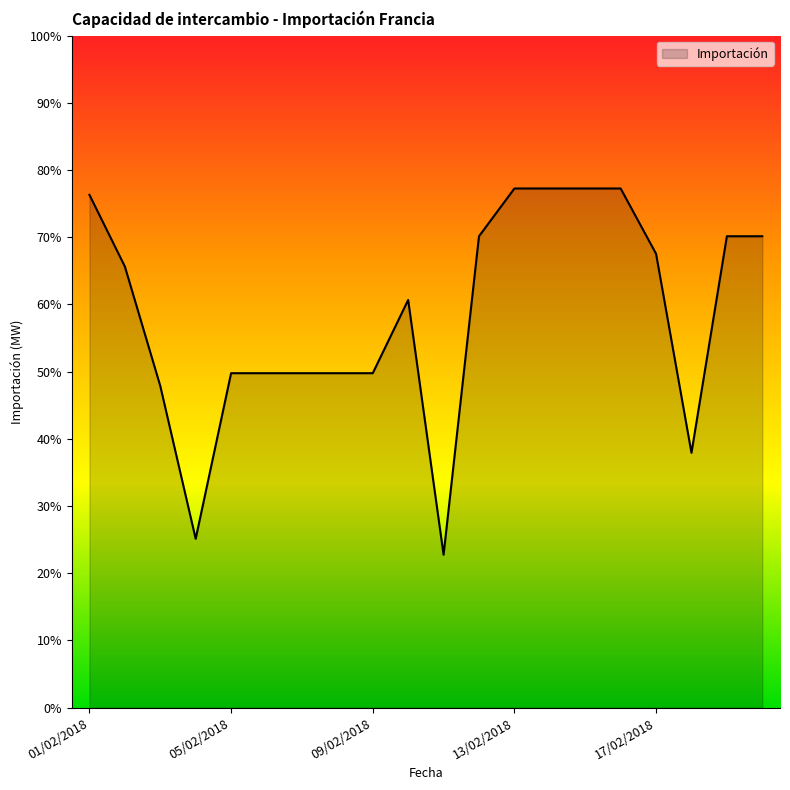

Does the chart have visible grid lines?

No